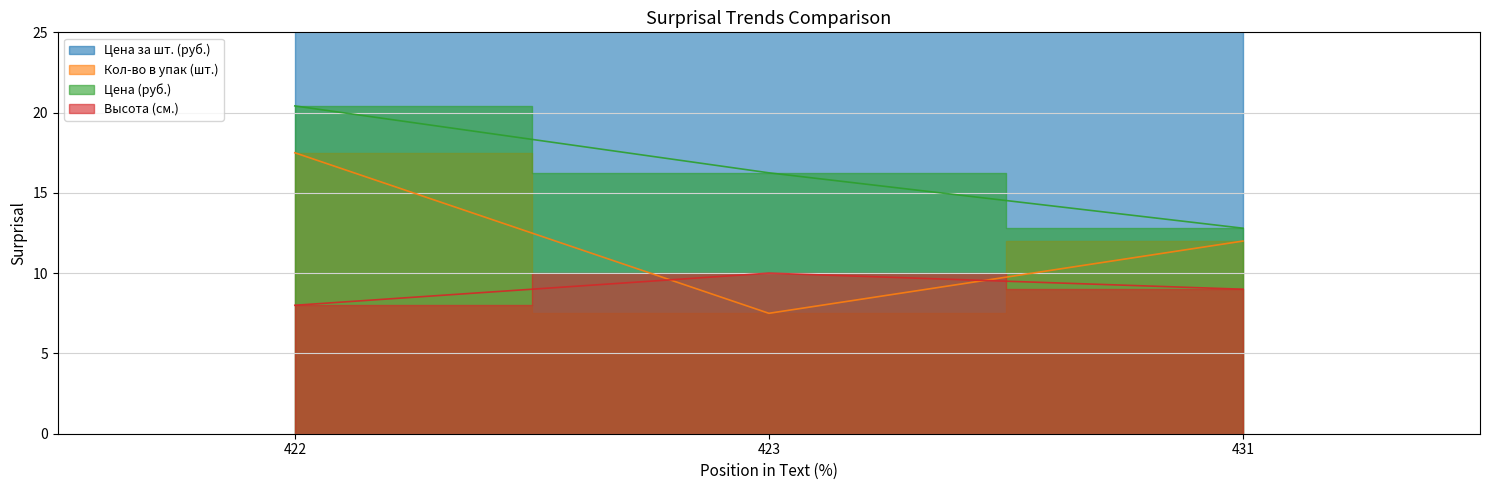

How many Высота (см.) values are between 8 and 10?

3